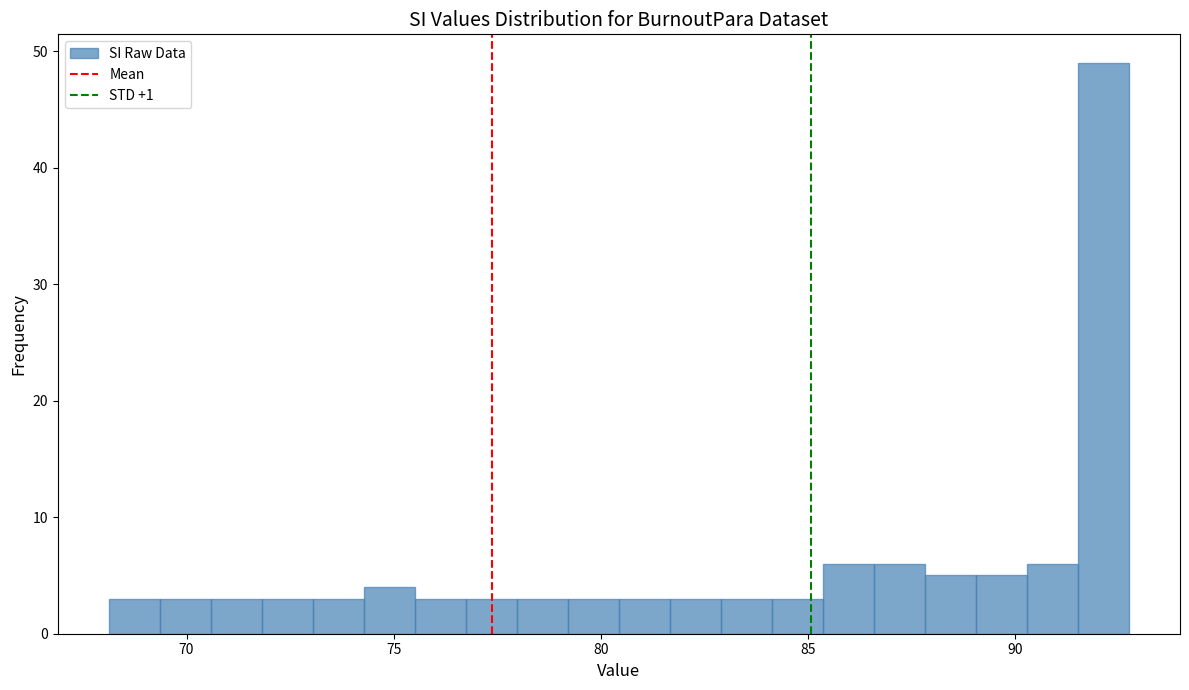

Read against the x-axis, roughly where is the centre of the tallest bar?

92.0